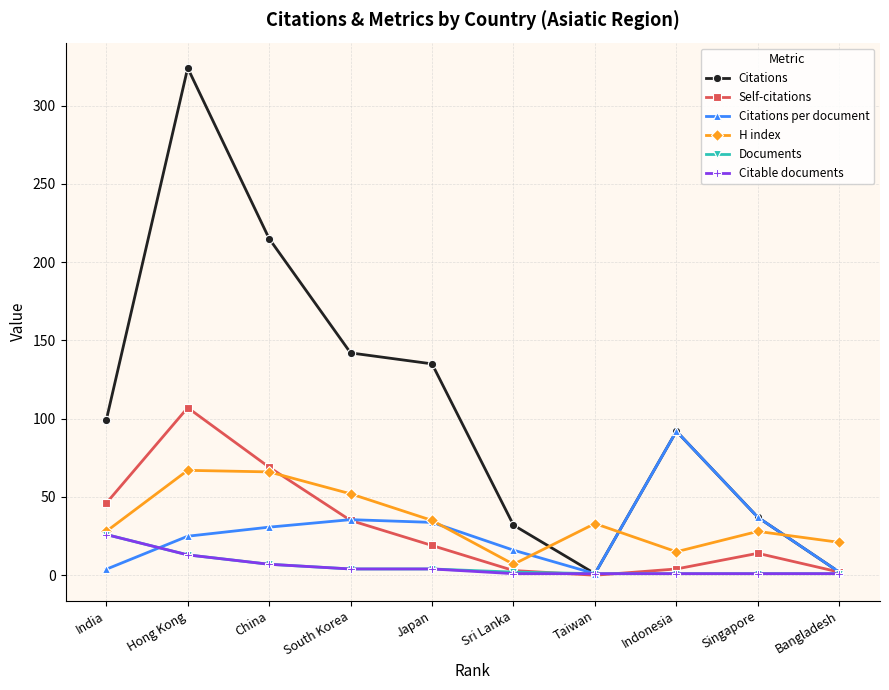

Which series has the widest spread of values?

Citations